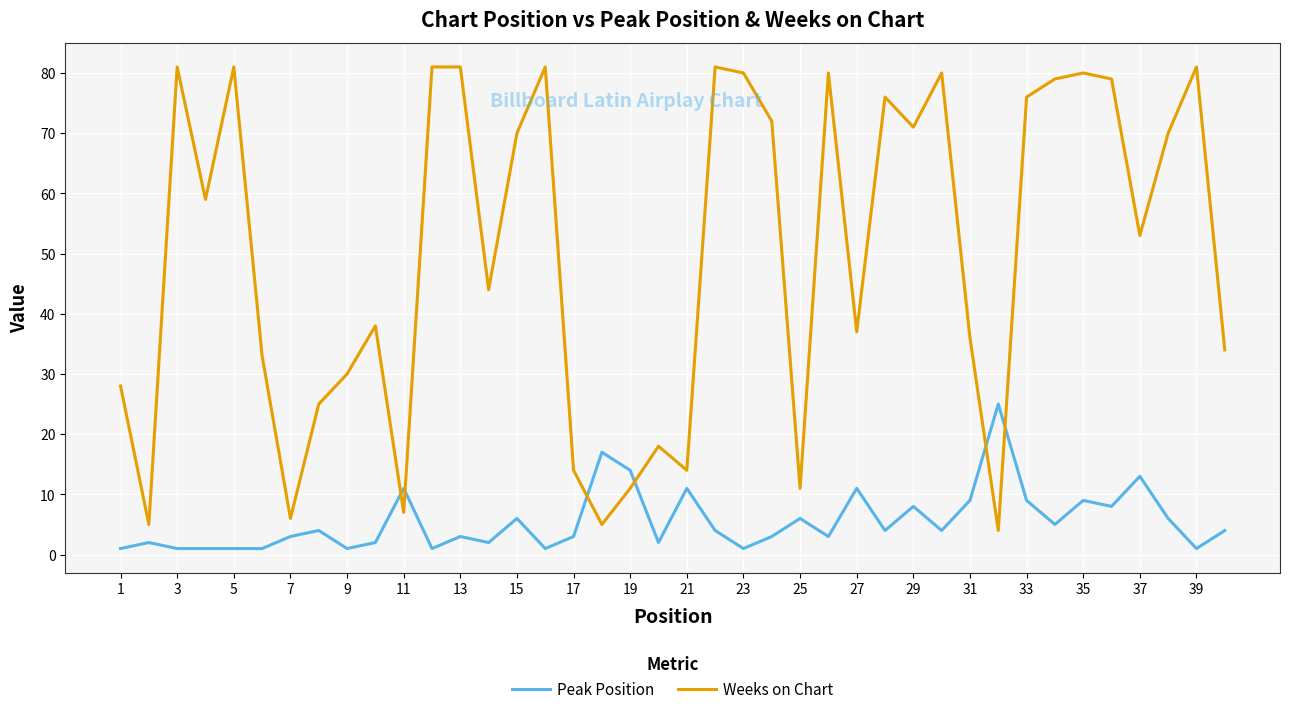

After their last crossing, which series has the higher values: Peak Position or Weeks on Chart?

Weeks on Chart